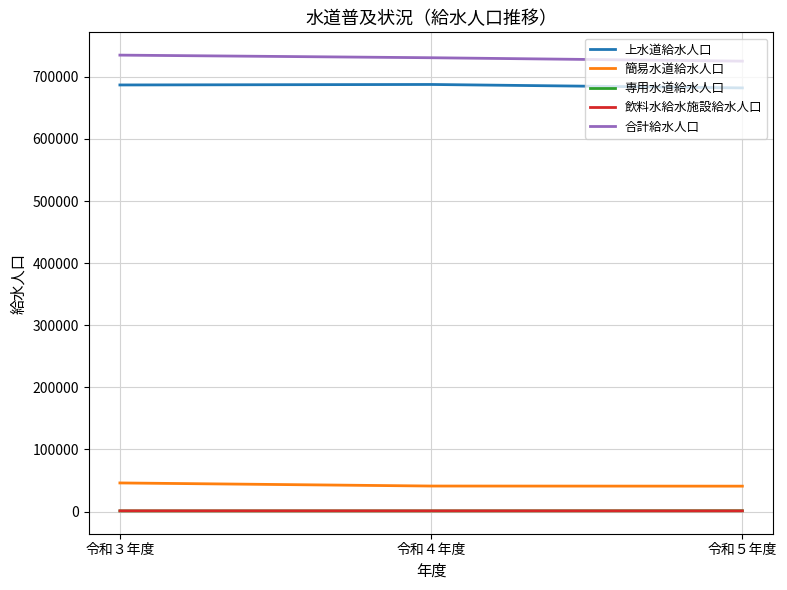

Count the number of categories in the chart.

3